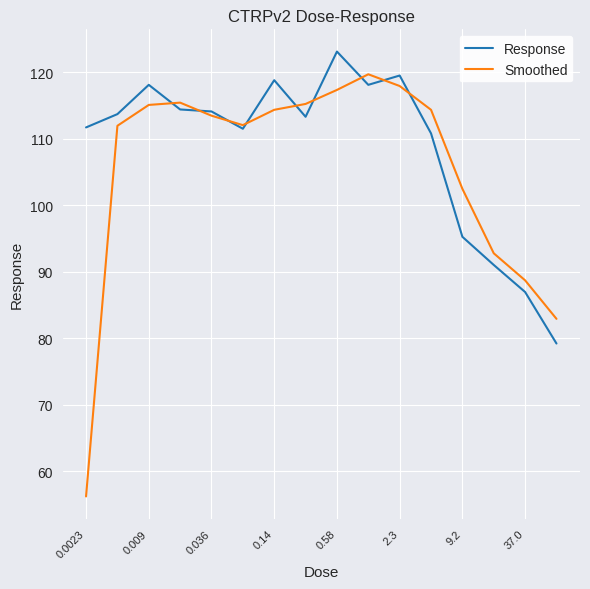

What is the greatest value displayed?

123.1